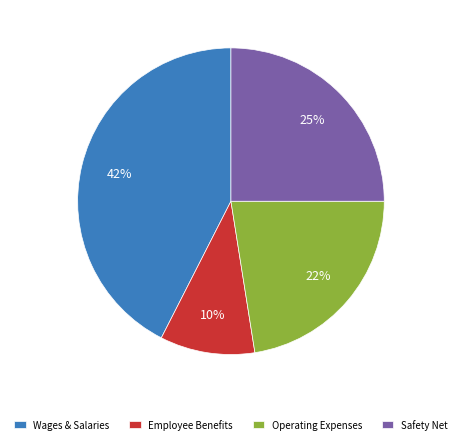

What is the smallest slice in the pie chart?

Employee Benefits